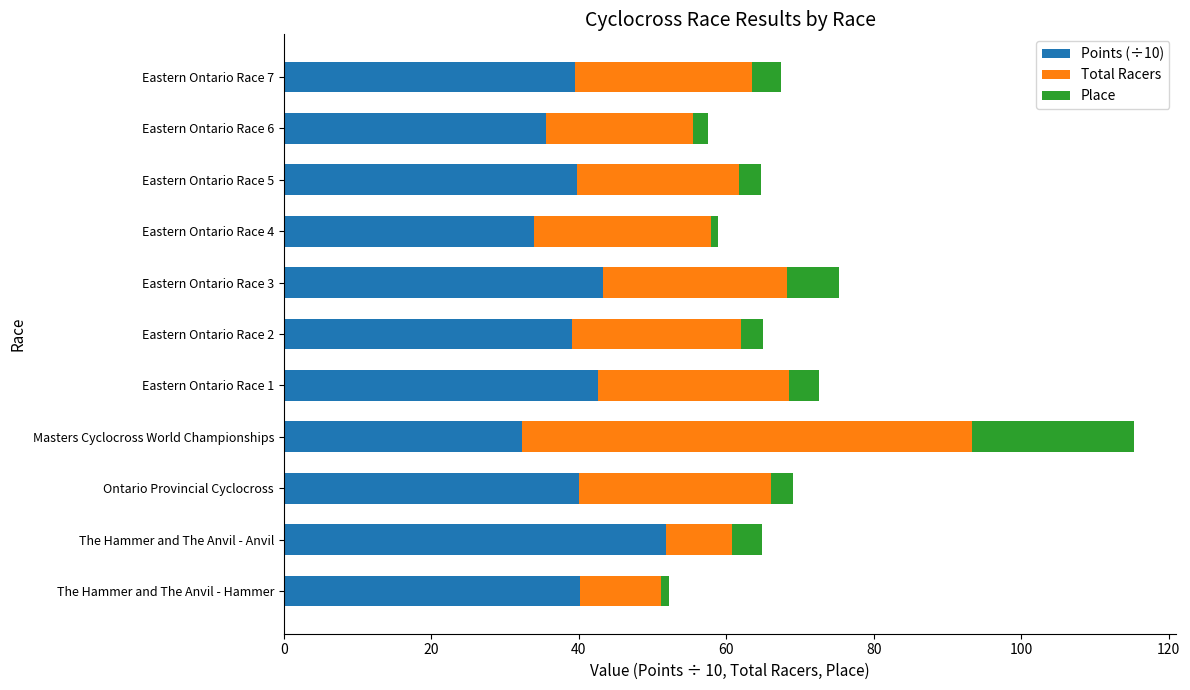

What is the difference between the maximum and minimum values in the Points (÷10) series?

19.5